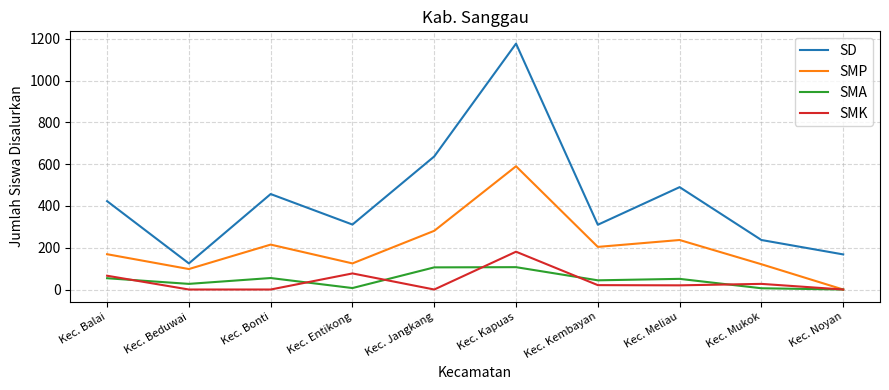

True or false: SMA and SD cross at least once.

False